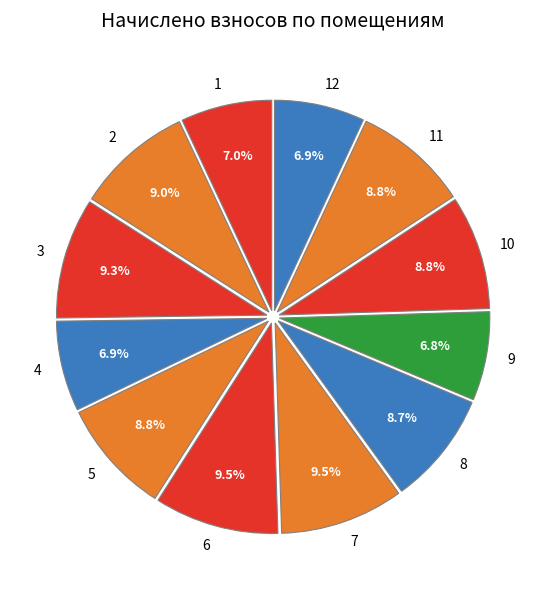

Is 4 the majority of the pie?

No